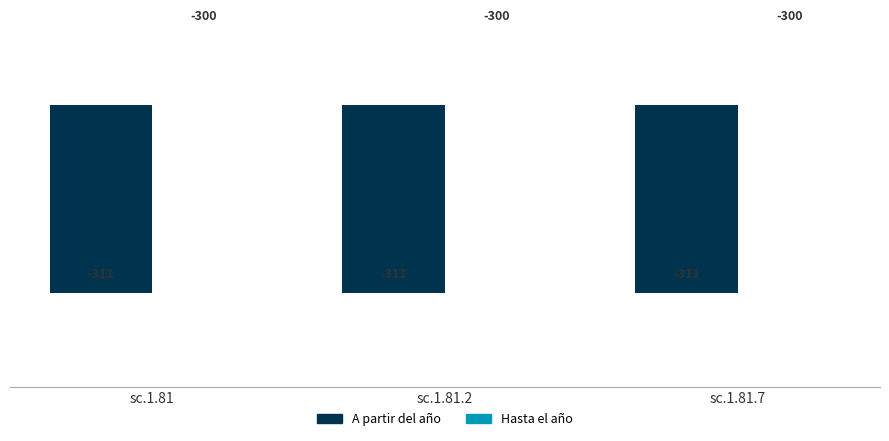

Rank the series at sc.1.81 from highest to lowest value.

Hasta el año, A partir del año